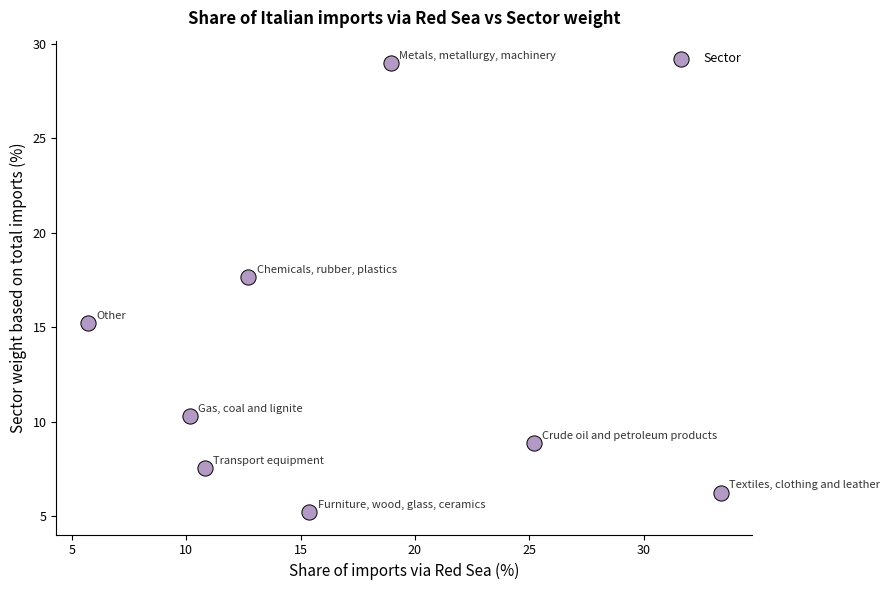

What is the average Y value?

12.5